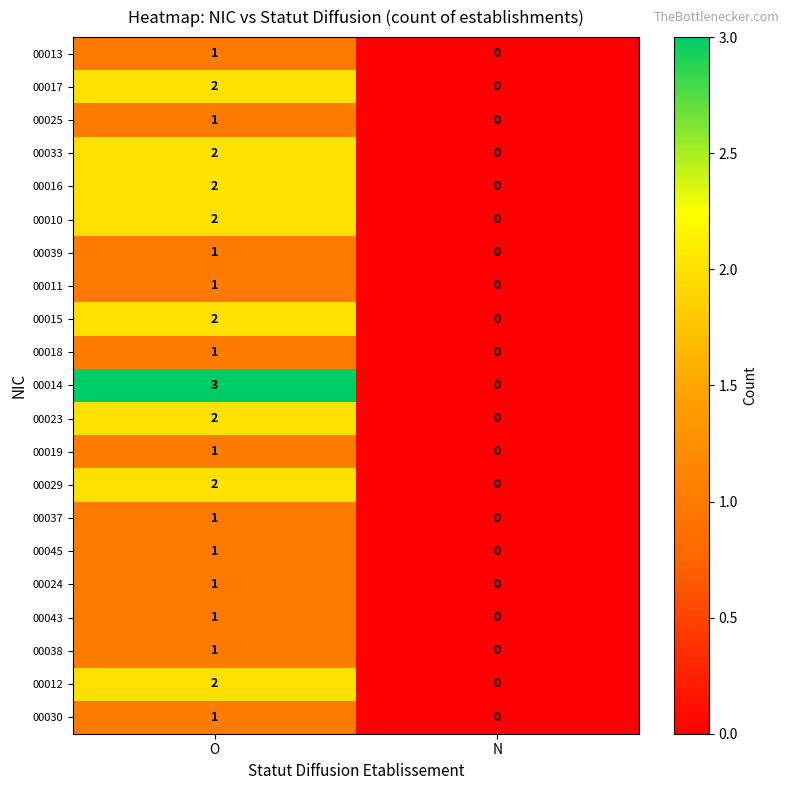

Which series changed the most between O and N?

00014